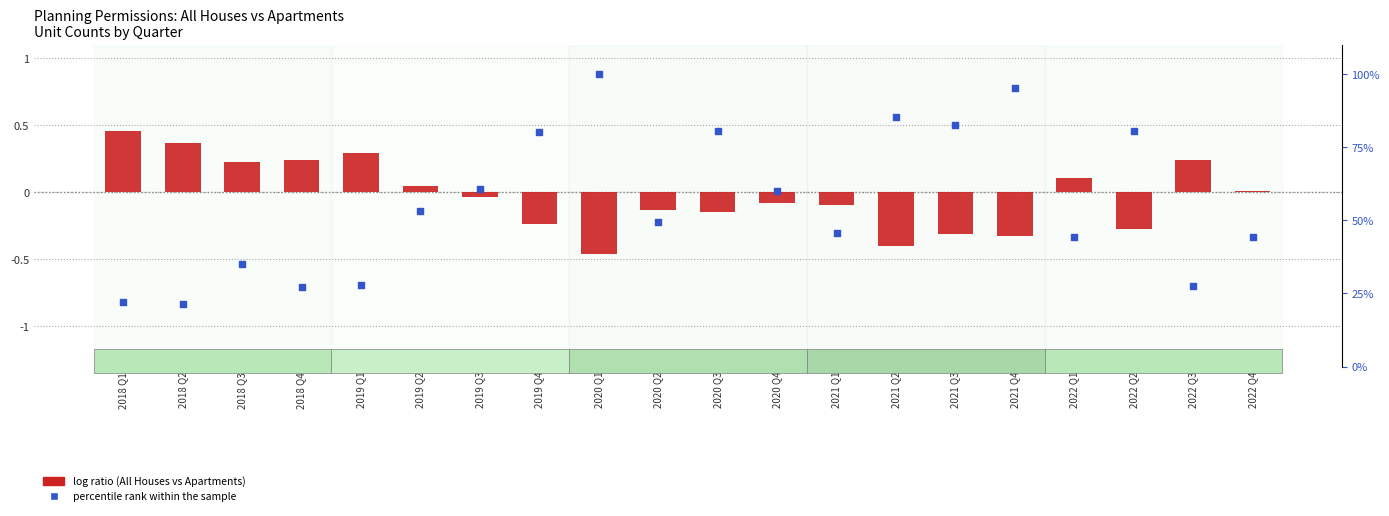

Which series contains the highest Y value?

percentile rank within the sample